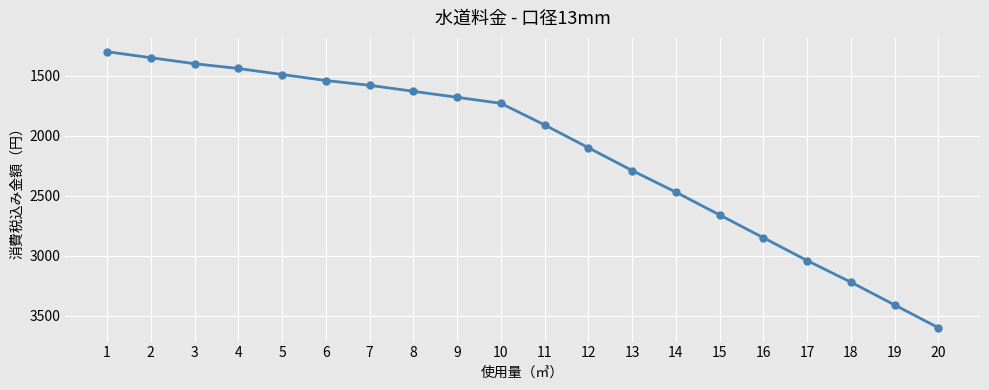

What is the ratio of the value at 5 to the value at 7?

0.9